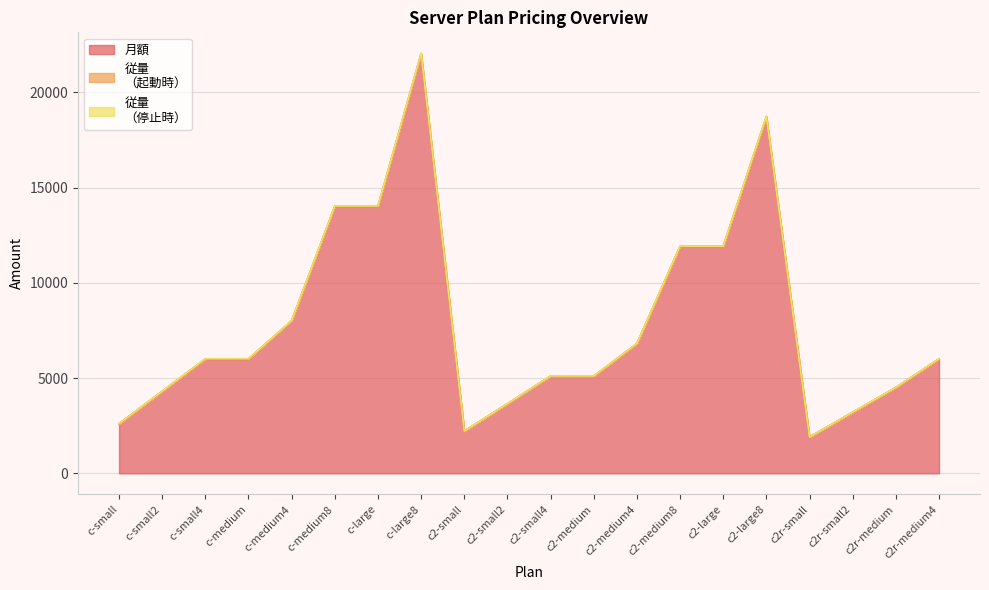

True or false: 従量
（起動時） and 月額 intersect in this chart.

False